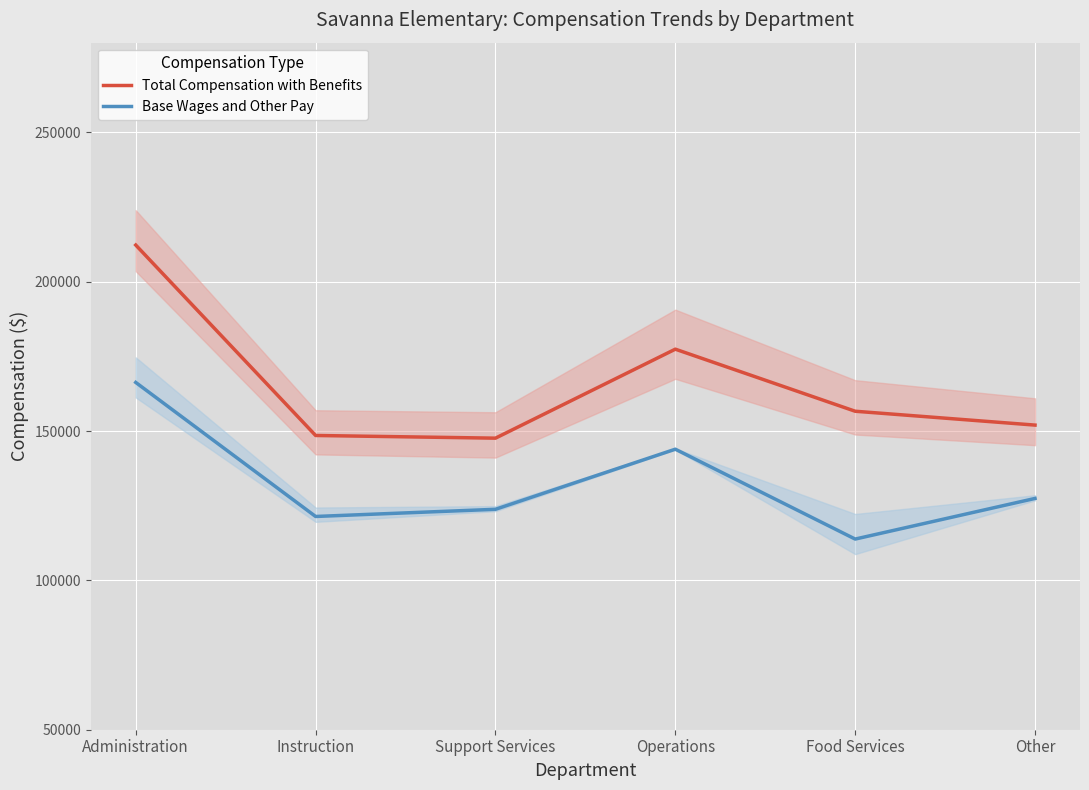

How many values in the Total Compensation with Benefits series are below 156616?

3